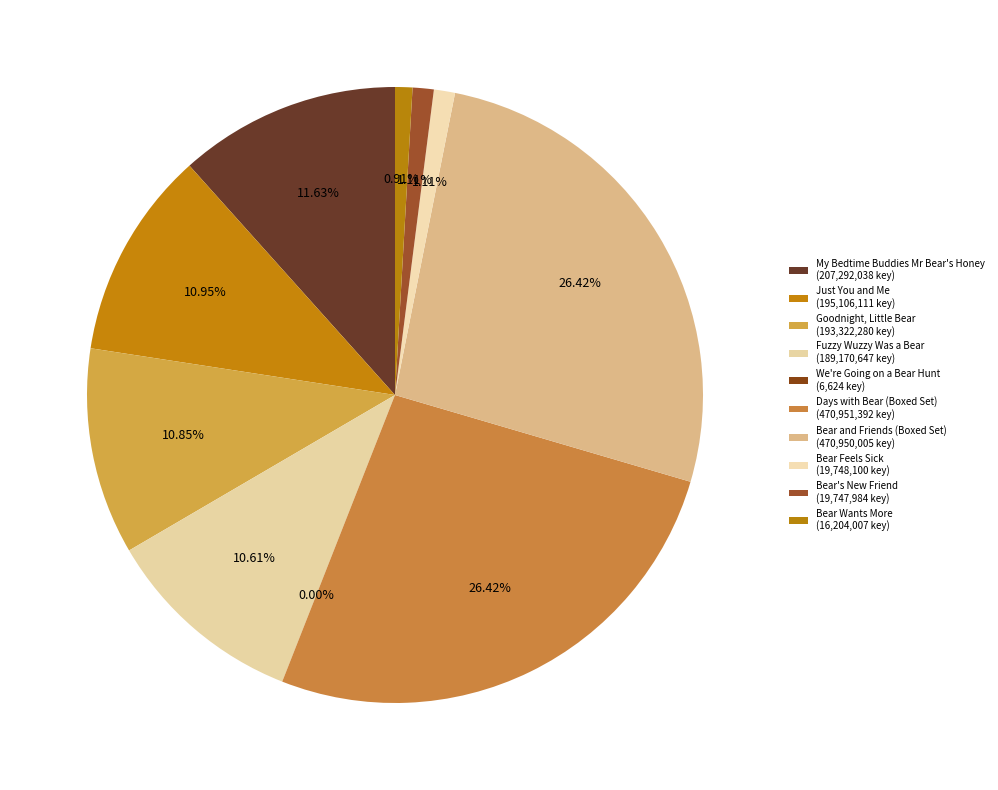

What is the change in value from Goodnight, Little Bear to Bear and Friends (Boxed Set)?

+277627725